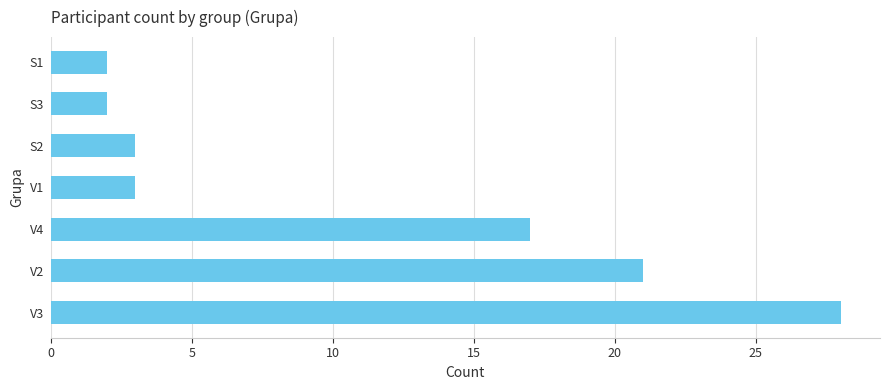

Reading top to bottom, transcribe all the data shown in this chart.

2	2	3	3	17	21	28